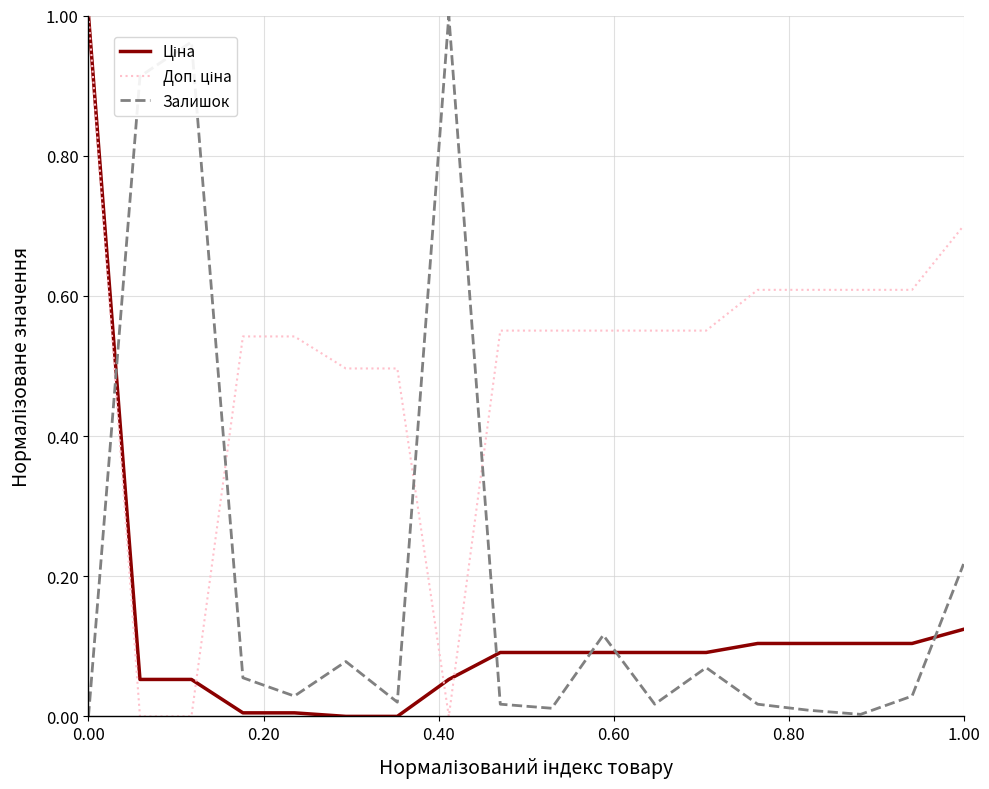

How many series are shown in this chart?

3